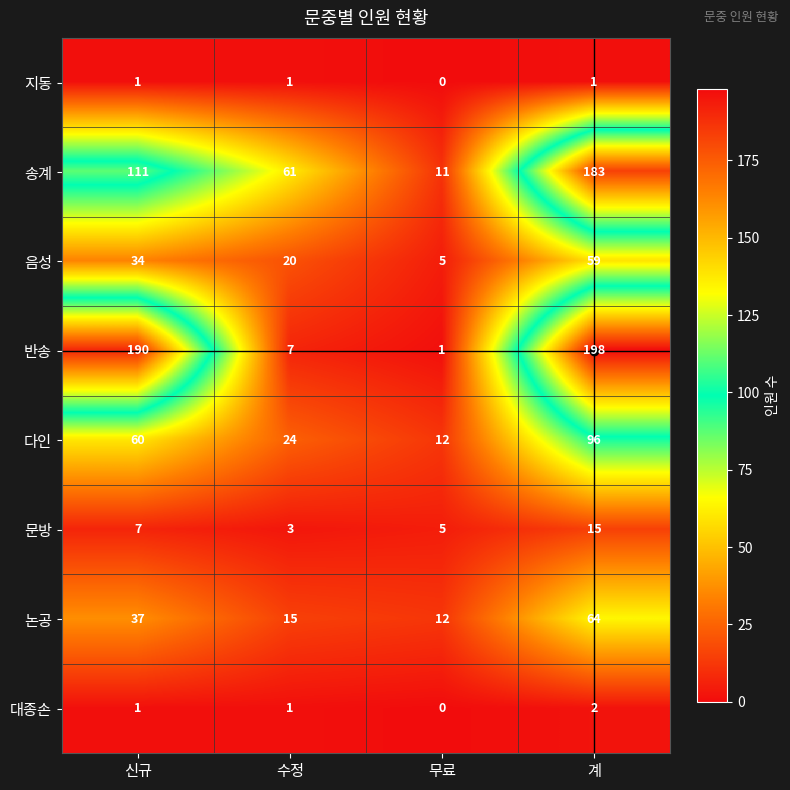

Rank the categories by 문방 value from highest to lowest.

계, 신규, 무료, 수정